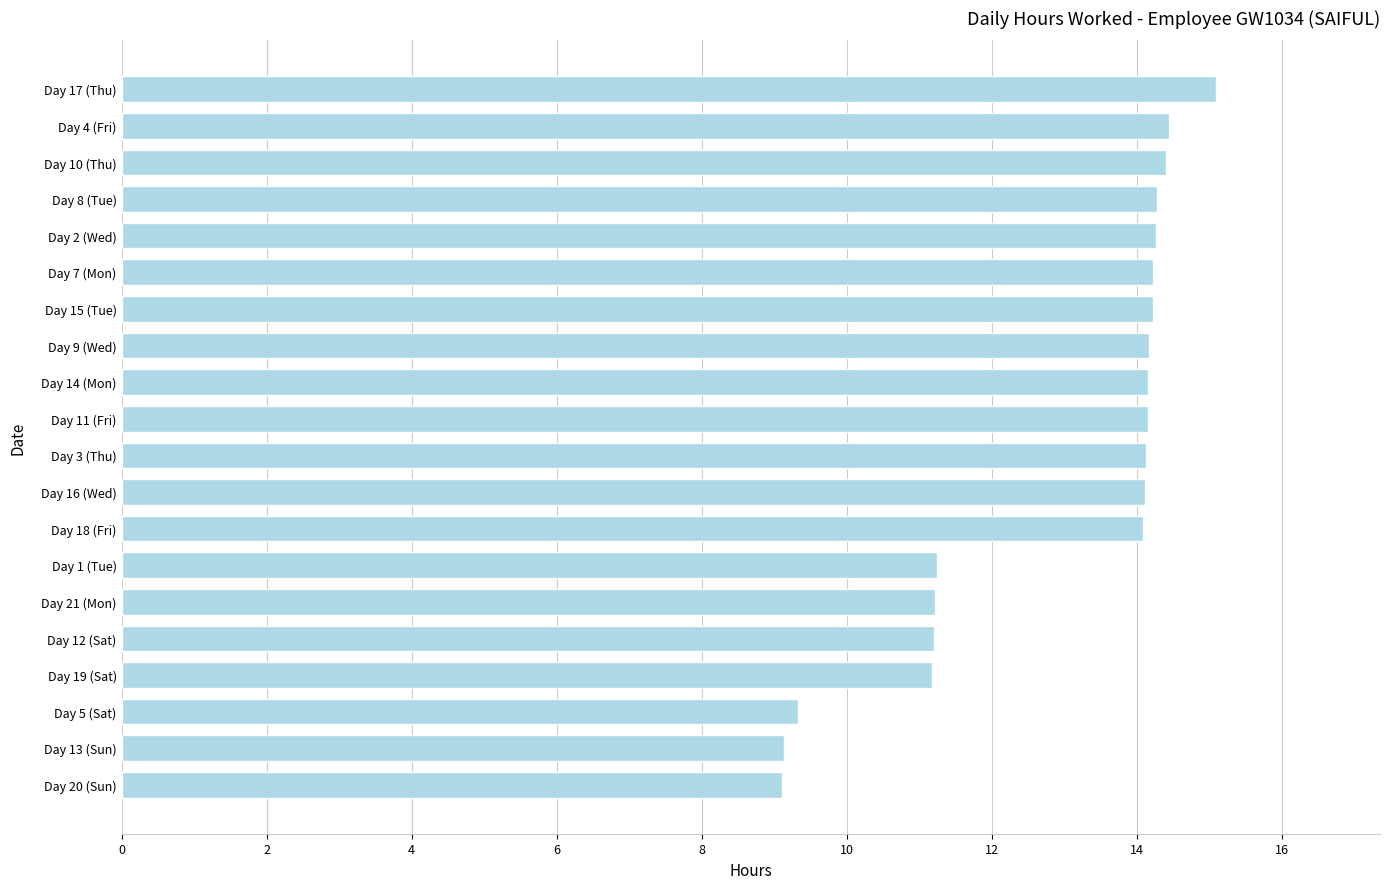

How many data points are above 14?

13